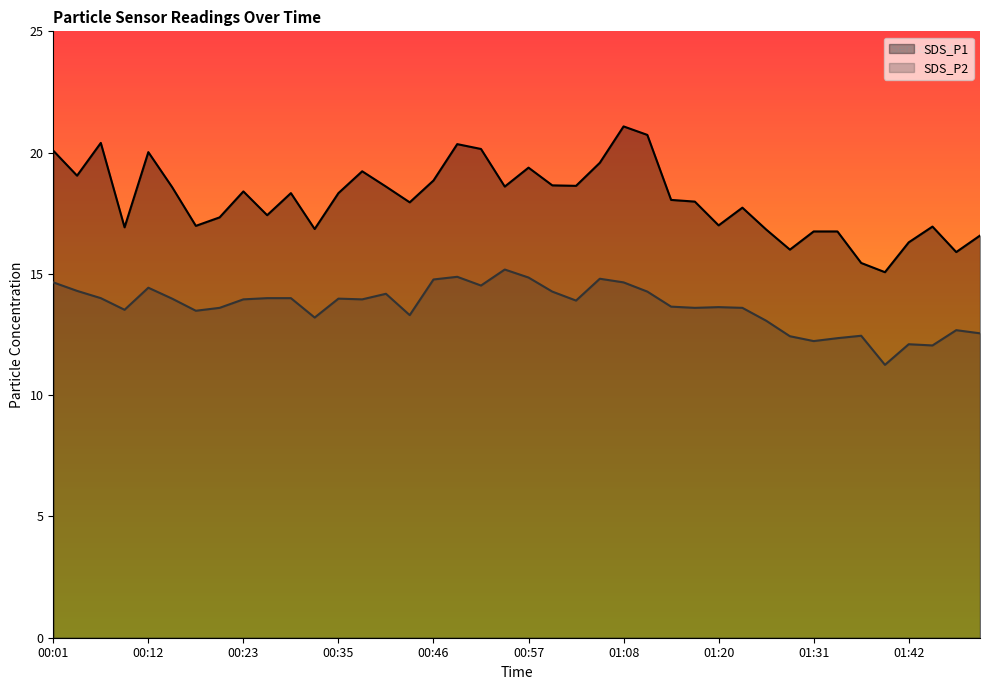

At which label does SDS_P1 first exceed 18?

00:01